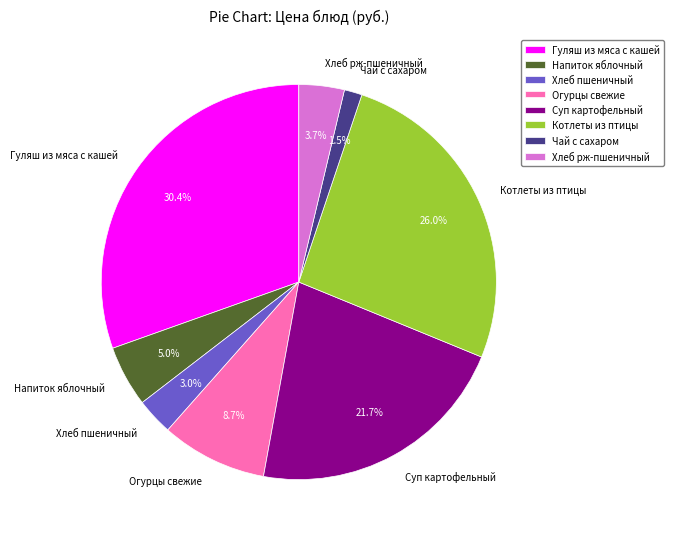

Combined, do Огурцы свежие and Хлеб рж-пшеничный account for over 50%?

No